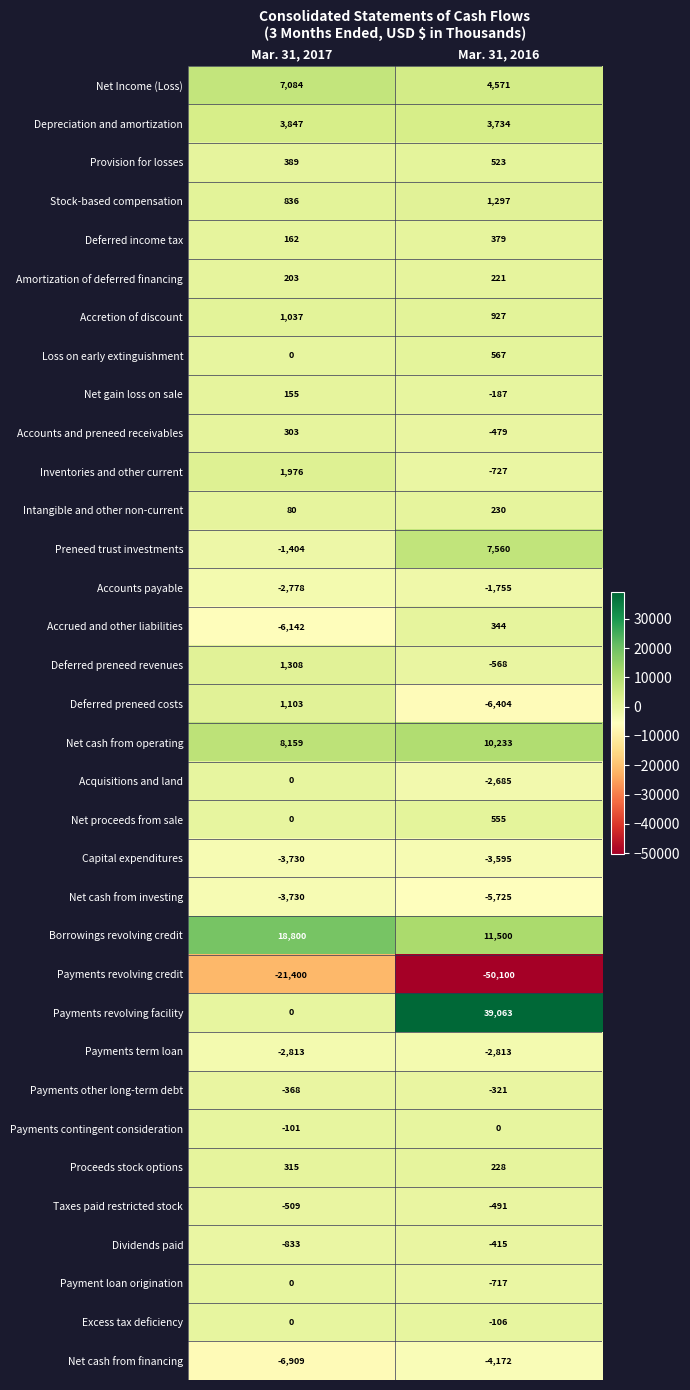

Rank the series at Mar. 31, 2016 from lowest to highest value.

Payments revolving credit, Deferred preneed costs, Net cash from investing, Net cash from financing, Capital expenditures, Payments term loan, Acquisitions and land, Accounts payable, Inventories and other current, Payment loan origination, Deferred preneed revenues, Taxes paid restricted stock, Accounts and preneed receivables, Dividends paid, Payments other long-term debt, Net gain loss on sale, Excess tax deficiency, Payments contingent consideration, Amortization of deferred financing, Proceeds stock options, Intangible and other non-current, Accrued and other liabilities, Deferred income tax, Provision for losses, Net proceeds from sale, Loss on early extinguishment, Accretion of discount, Stock-based compensation, Depreciation and amortization, Net Income (Loss), Preneed trust investments, Net cash from operating, Borrowings revolving credit, Payments revolving facility